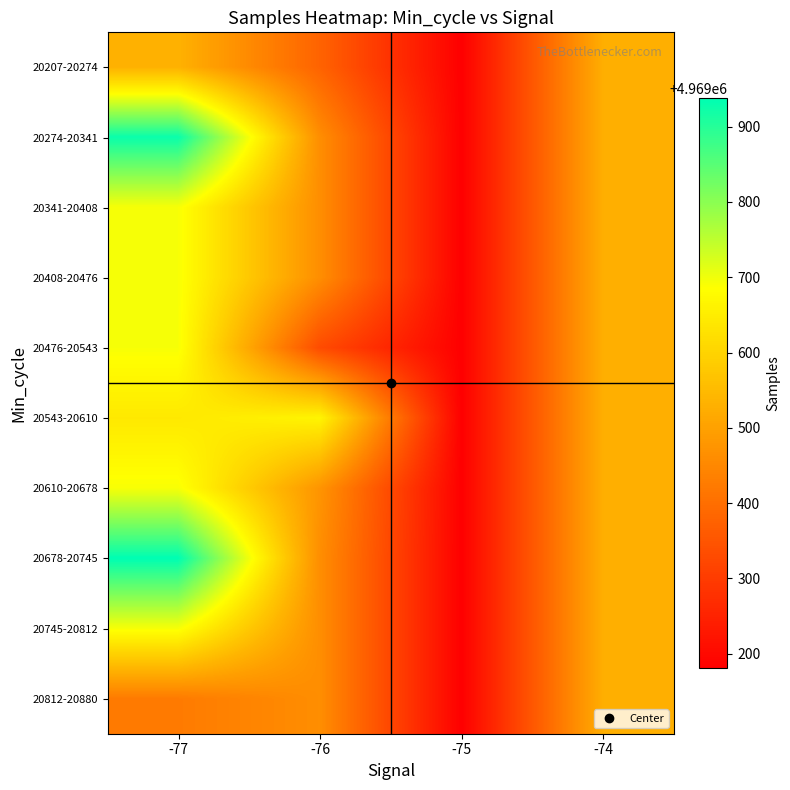

How many distinct data groups are displayed?

10